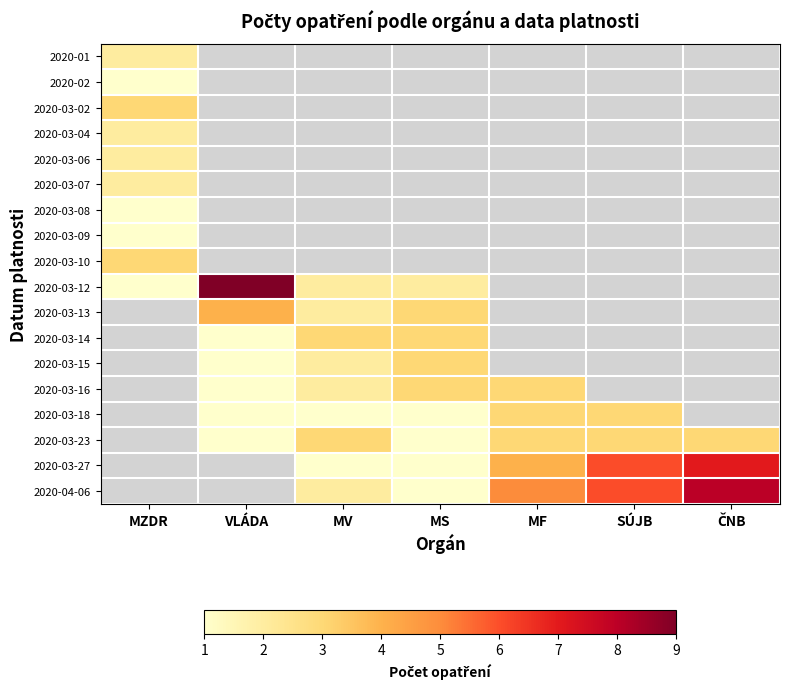

Between MV and MF, which is larger?

MF